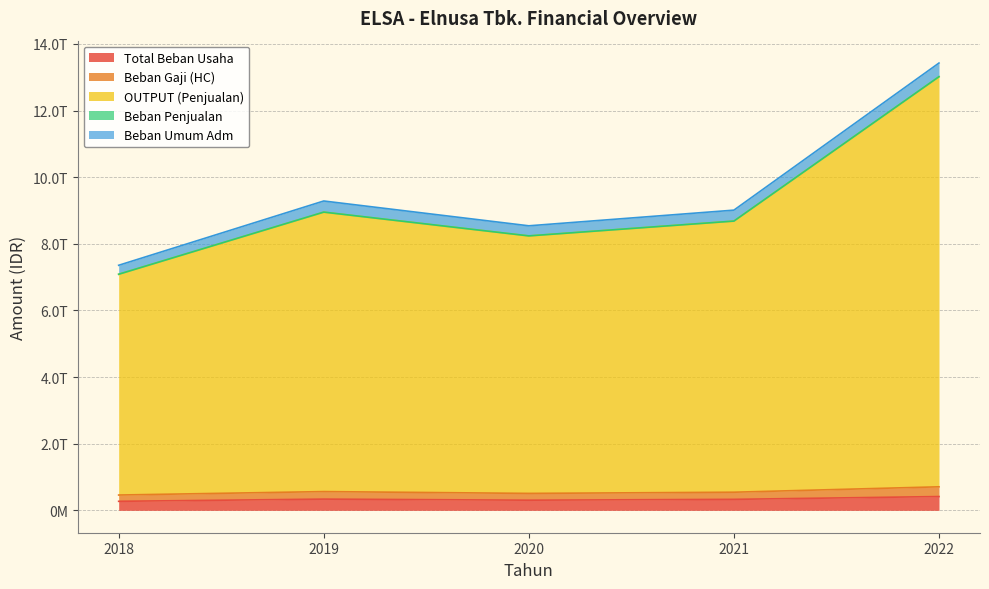

What is the value of the OUTPUT (Penjualan) point at the 1st from the left?

7084782000000